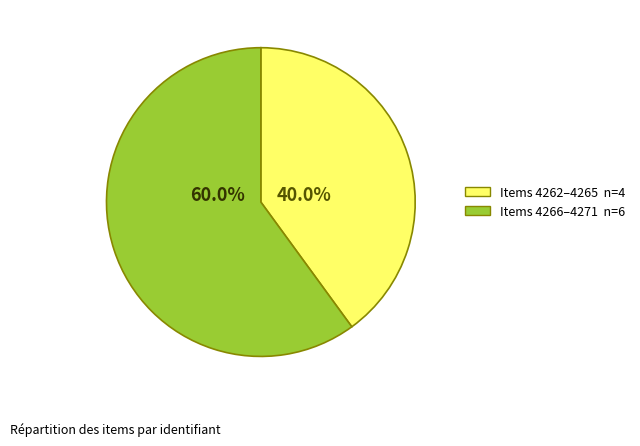

Is there any slice that represents more than half of the pie?

Yes